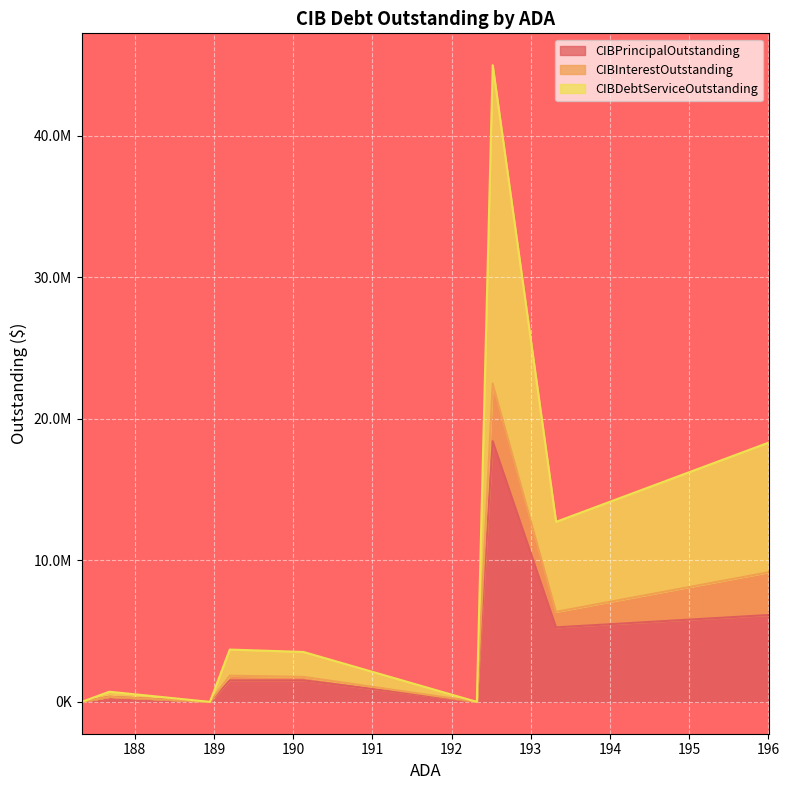

What are all the series names shown in the legend?

CIBPrincipalOutstanding, CIBInterestOutstanding, CIBDebtServiceOutstanding